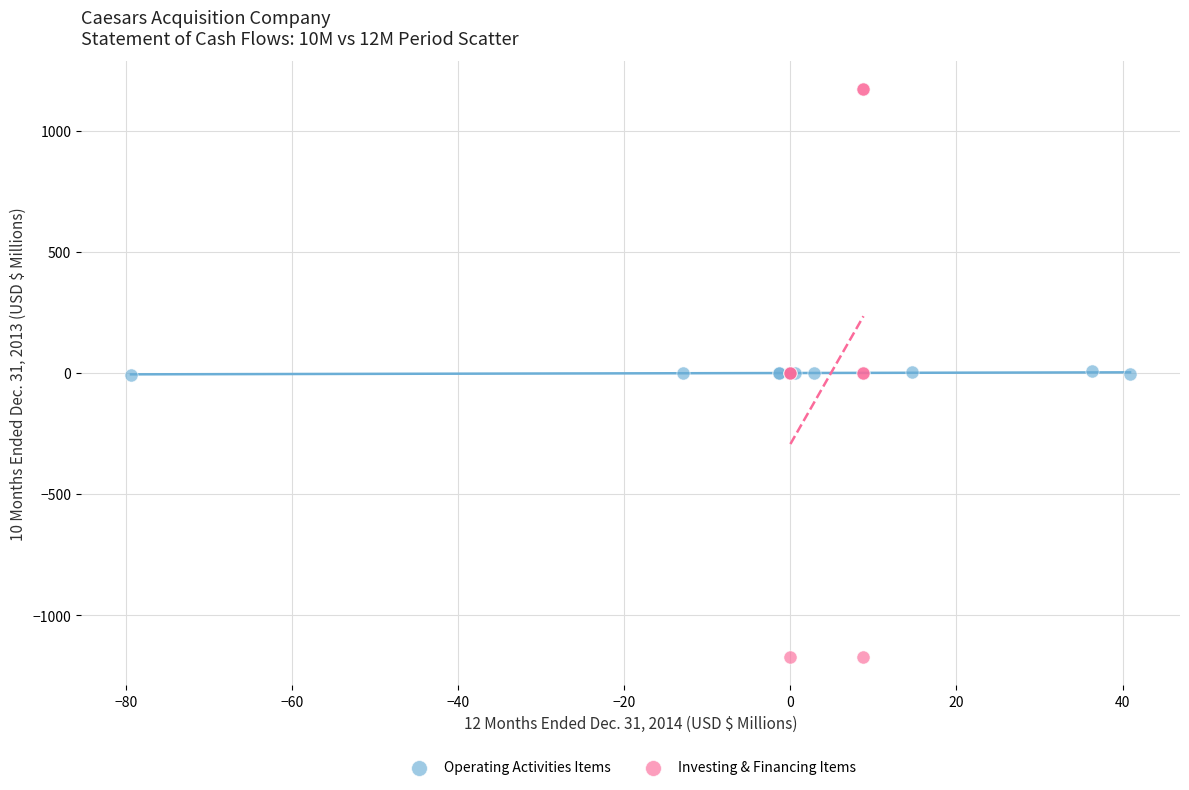

Which series has the largest Y range (max minus min)?

Investing & Financing Items